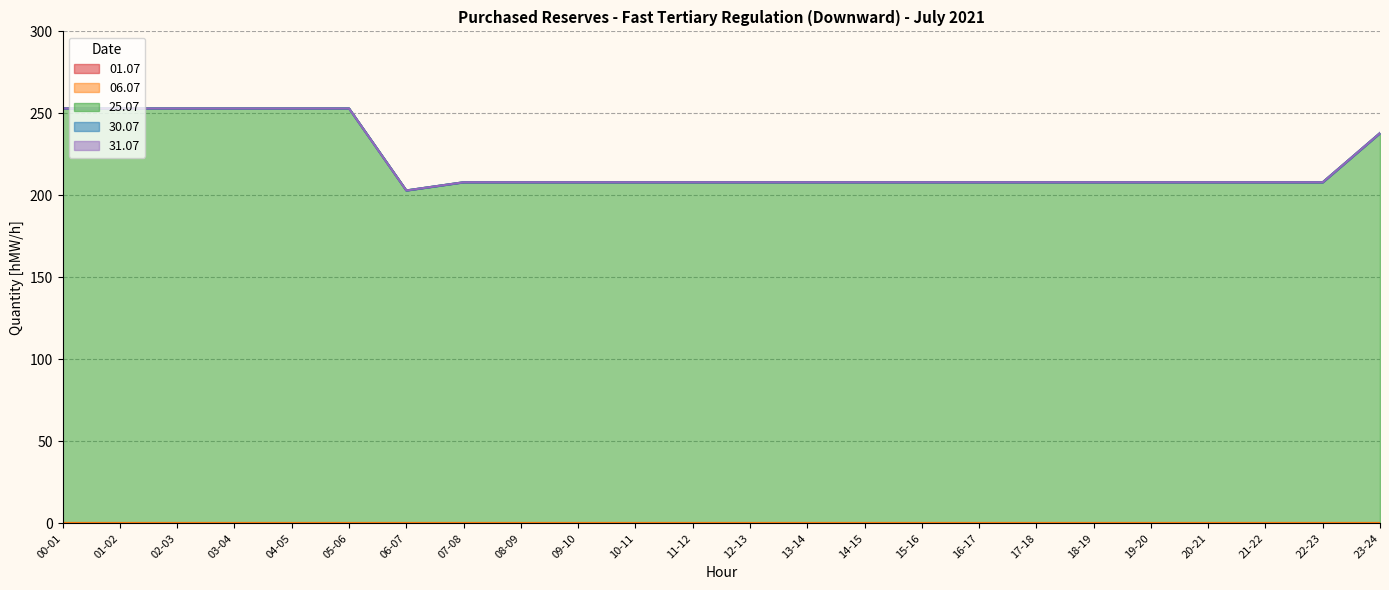

Reading right to left, what are all the values shown in this chart?

01.07: 23-24=0	22-23=0	21-22=0	20-21=0	19-20=0	18-19=0	17-18=0	16-17=0	15-16=0	14-15=0	13-14=0	12-13=0	11-12=0	10-11=0	09-10=0	08-09=0	07-08=0	06-07=0	05-06=0	04-05=0	03-04=0	02-03=0	01-02=0	00-01=0
06.07: 23-24=0	22-23=0	21-22=0	20-21=0	19-20=0	18-19=0	17-18=0	16-17=0	15-16=0	14-15=0	13-14=0	12-13=0	11-12=0	10-11=0	09-10=0	08-09=0	07-08=0	06-07=0	05-06=0	04-05=0	03-04=0	02-03=0	01-02=0	00-01=0
25.07: 23-24=238	22-23=208	21-22=208	20-21=208	19-20=208	18-19=208	17-18=208	16-17=208	15-16=208	14-15=208	13-14=208	12-13=208	11-12=208	10-11=208	09-10=208	08-09=208	07-08=208	06-07=203	05-06=253	04-05=253	03-04=253	02-03=253	01-02=253	00-01=253
30.07: 23-24=0	22-23=0	21-22=0	20-21=0	19-20=0	18-19=0	17-18=0	16-17=0	15-16=0	14-15=0	13-14=0	12-13=0	11-12=0	10-11=0	09-10=0	08-09=0	07-08=0	06-07=0	05-06=0	04-05=0	03-04=0	02-03=0	01-02=0	00-01=0
31.07: 23-24=0	22-23=0	21-22=0	20-21=0	19-20=0	18-19=0	17-18=0	16-17=0	15-16=0	14-15=0	13-14=0	12-13=0	11-12=0	10-11=0	09-10=0	08-09=0	07-08=0	06-07=0	05-06=0	04-05=0	03-04=0	02-03=0	01-02=0	00-01=0